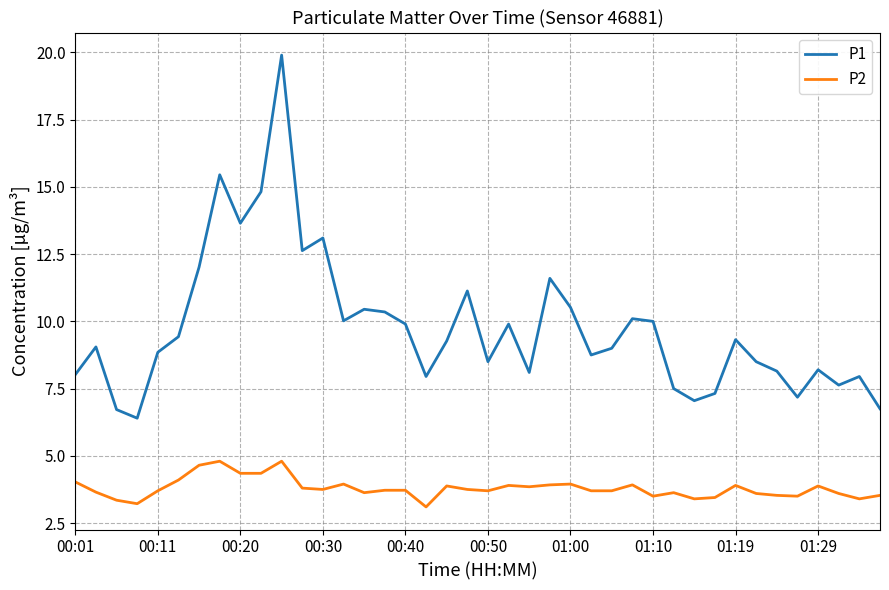

What is the difference between the second highest and minimum values in the P2 series?

1.7